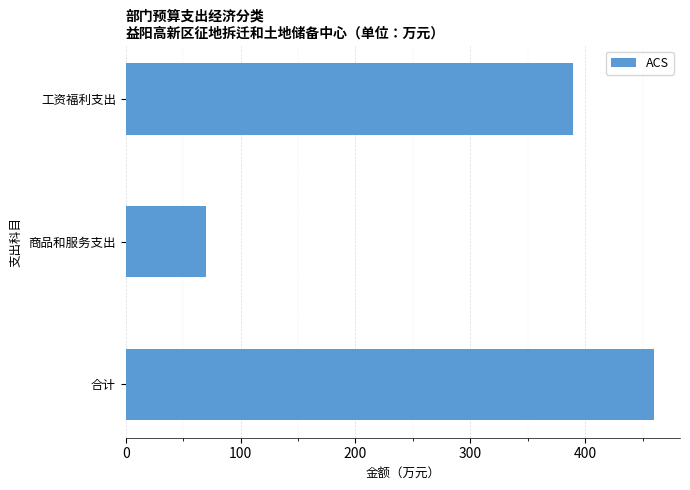

Reading top to bottom, list all the values displayed in this chart.

389.4	70.2	459.5